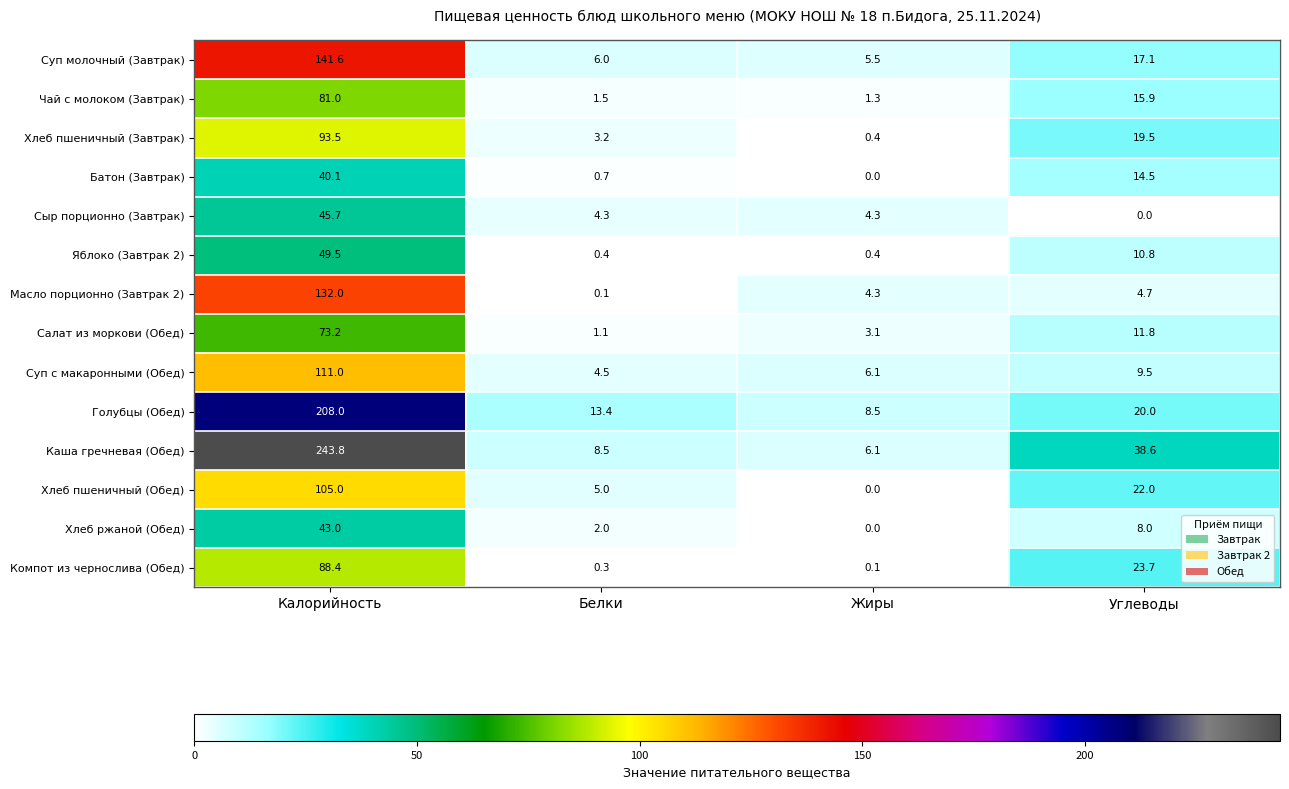

What is the average value of the Чай с молоком (Завтрак) series?

24.9